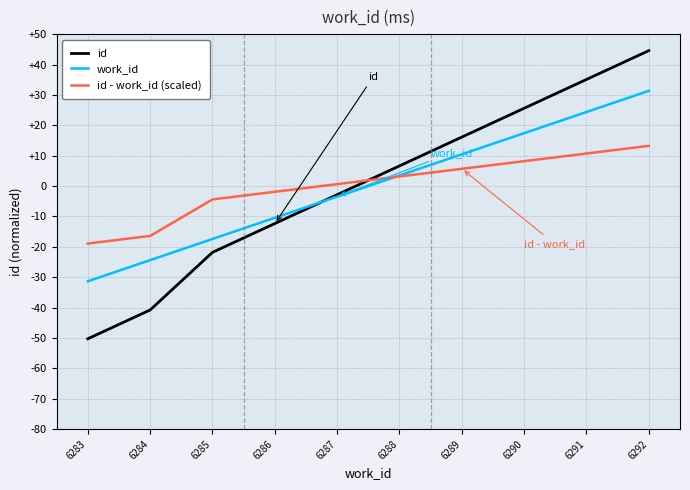

The id series shows -32.0 at 6285. True or false?

False